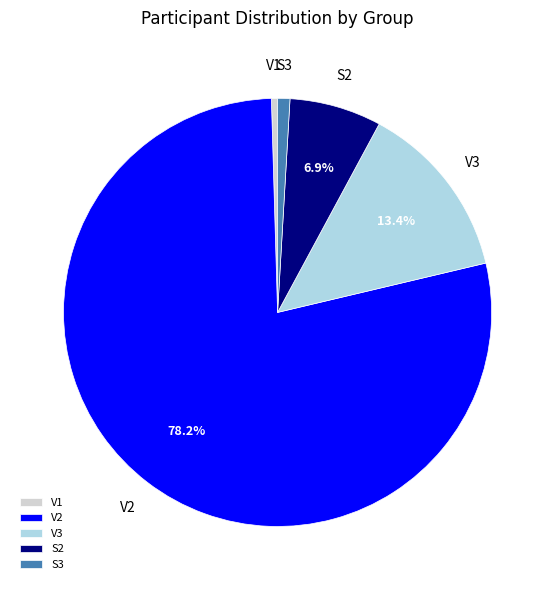

How many segments does this pie chart have?

5